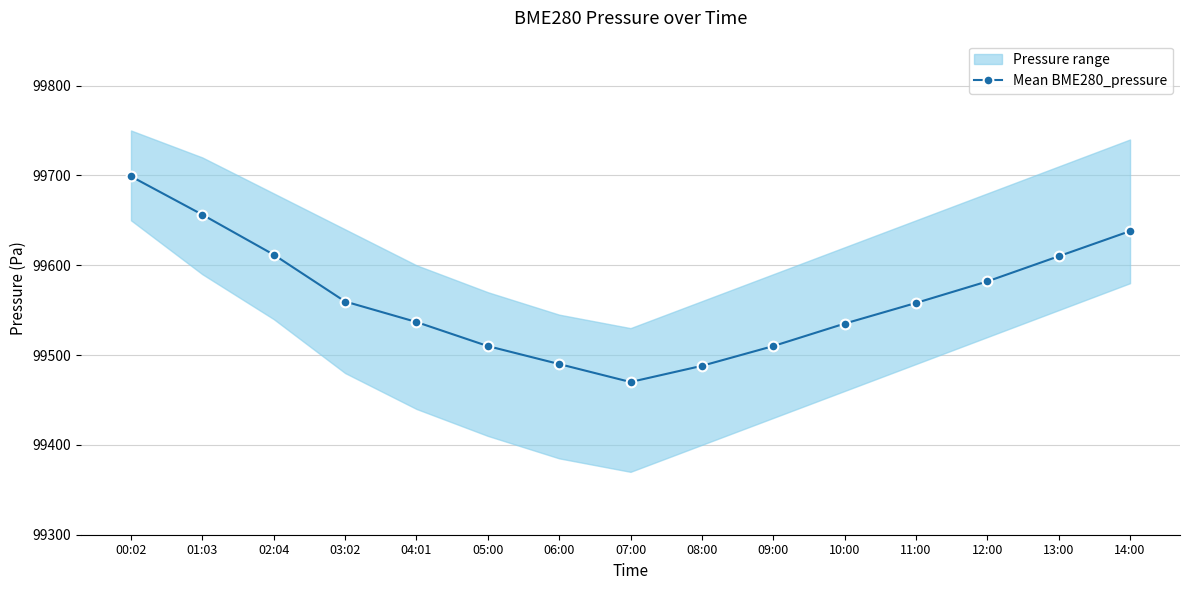

What is the value of the 5th point from the left?

99536.8